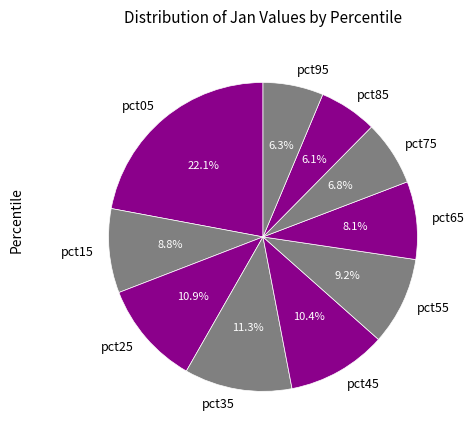

To the nearest percent, what percentage of the pie is pct75?

7%